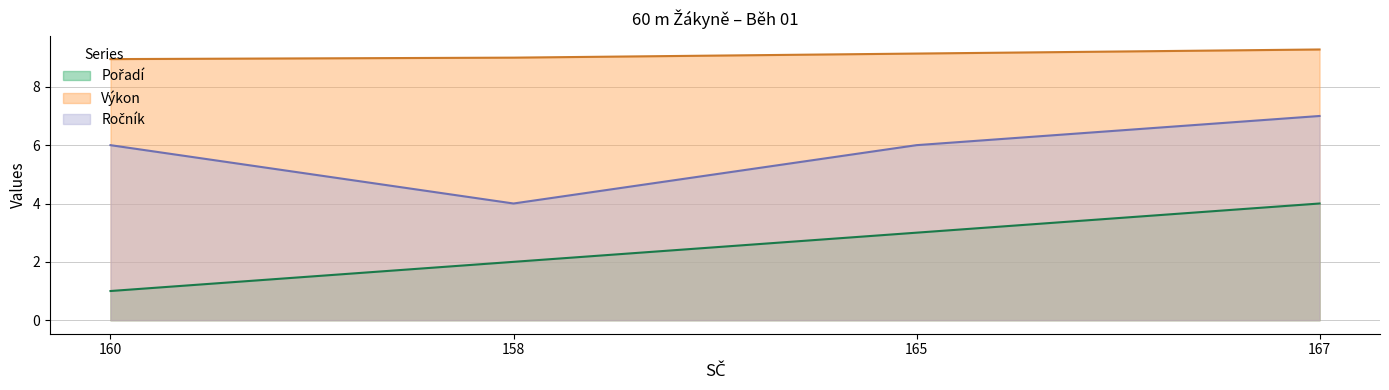

Reading left to right, extract all data points from this chart.

Pořadí: 1.0	2.0	3.0	4.0
Výkon: 8.9	9.0	9.1	9.3
Ročník: 6.0	4.0	6.0	7.0